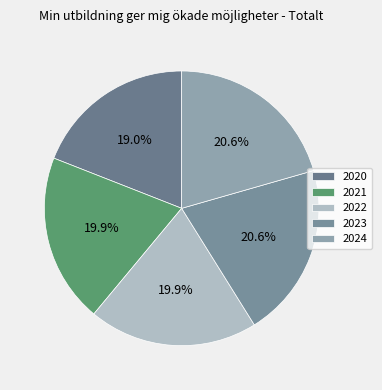

The 2021 slice represents 34% of the pie. True or false?

False